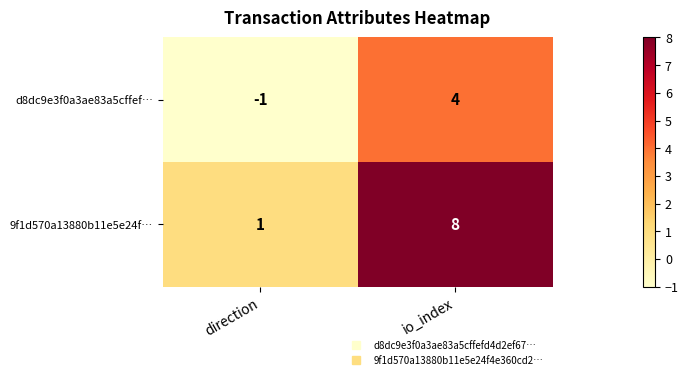

What is the sum of the d8dc9e3f0a3ae83a5cffef… values at io_index and direction?

3